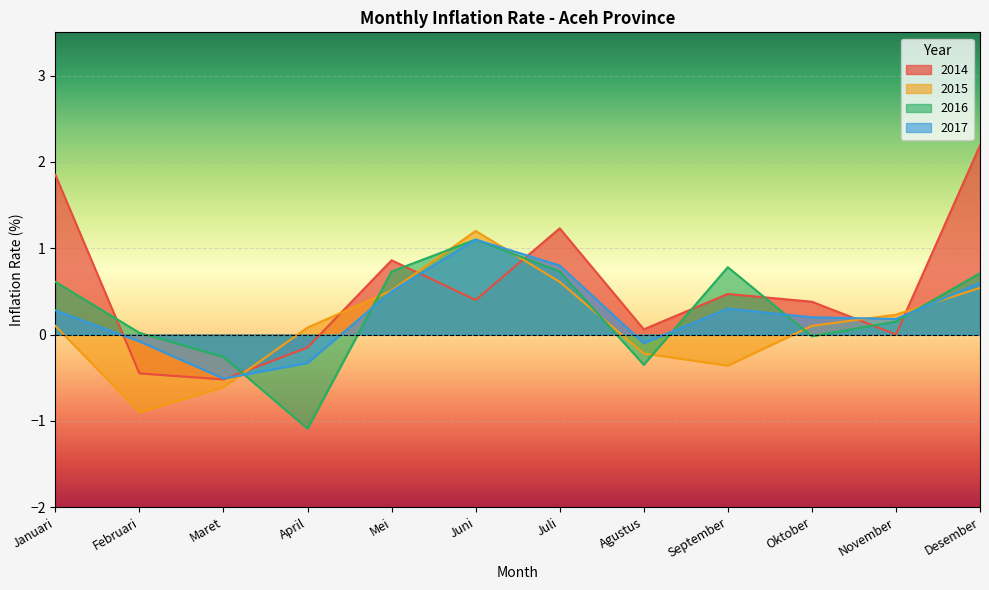

How many series are shown in this chart?

4